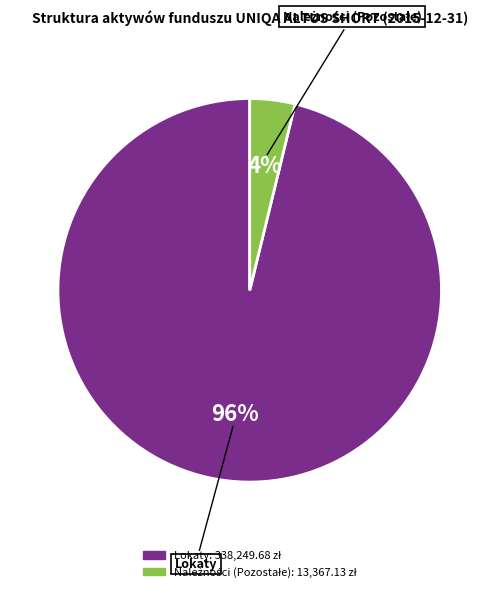

To the nearest percent, what is the average slice percentage?

50%